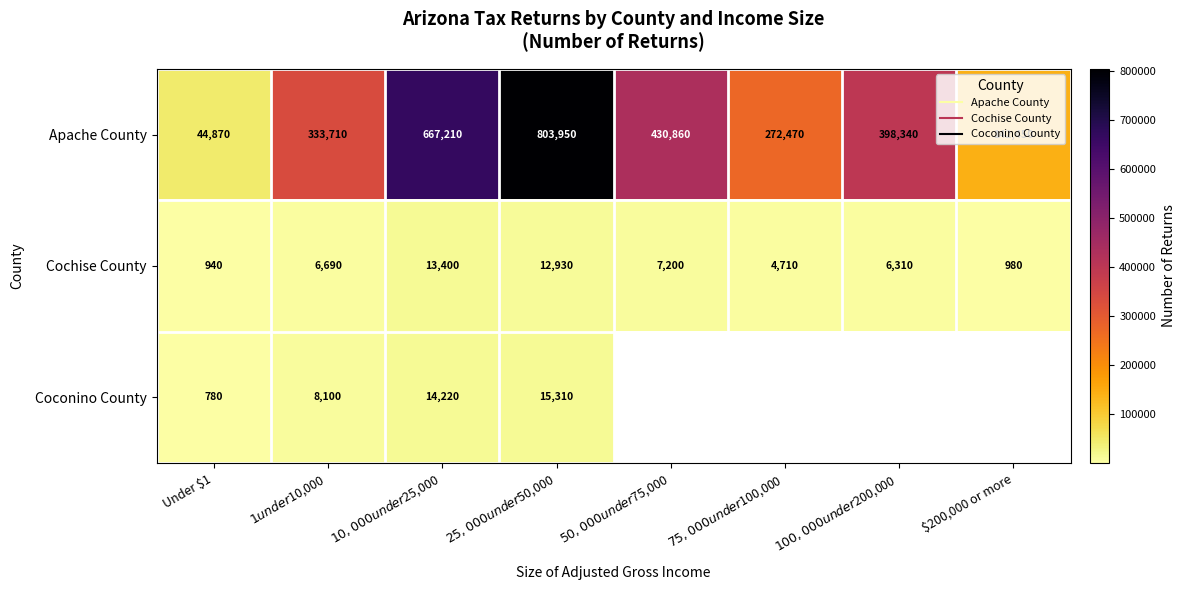

Which has a higher value, $25,000 under $50,000 or Under $1?

$25,000 under $50,000